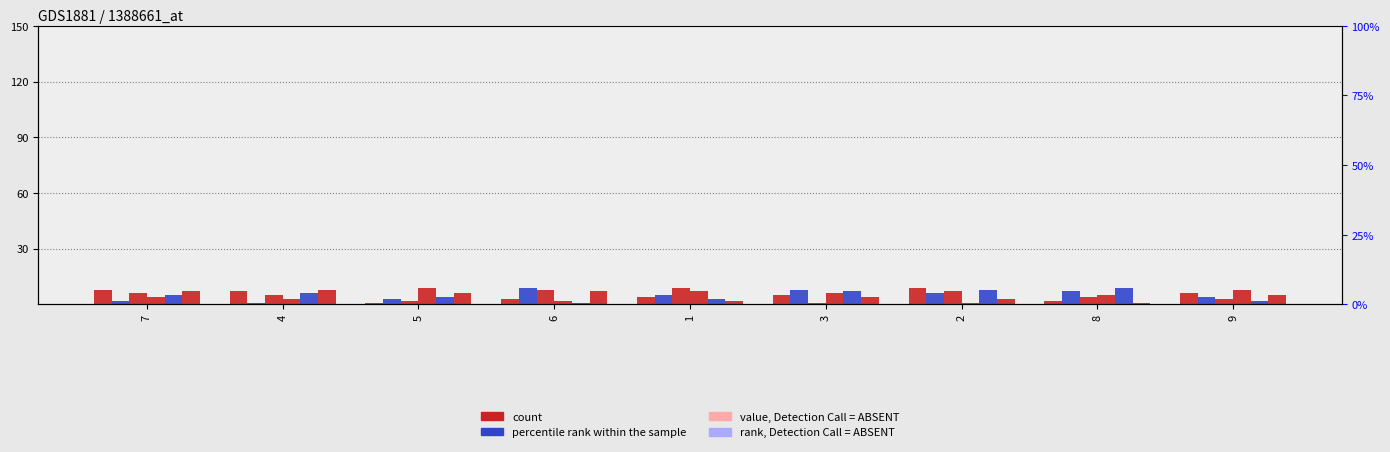

How many values in the col_3 series exceed 5?

4